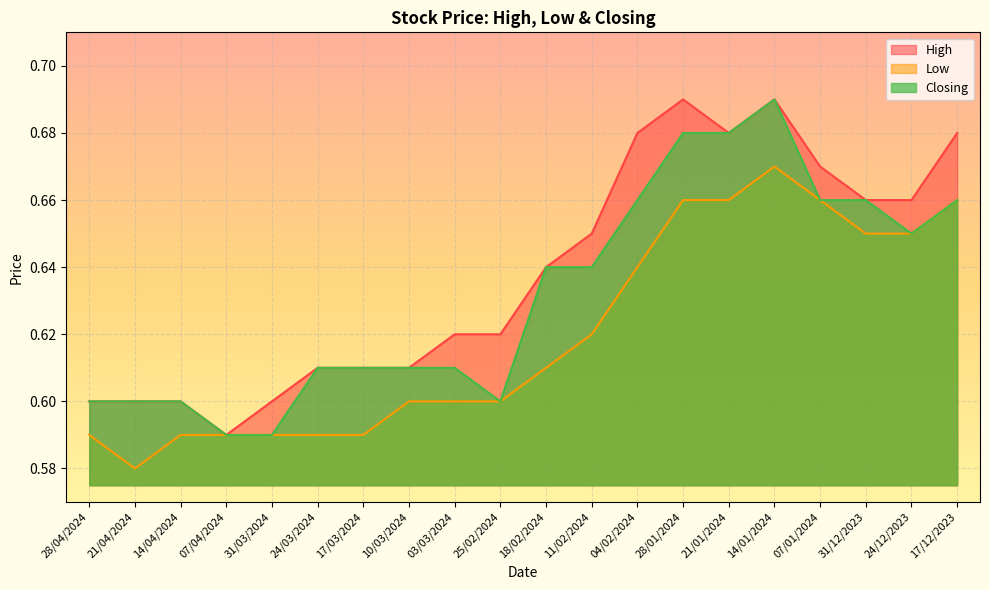

True or false: High and Closing cross at least once.

False